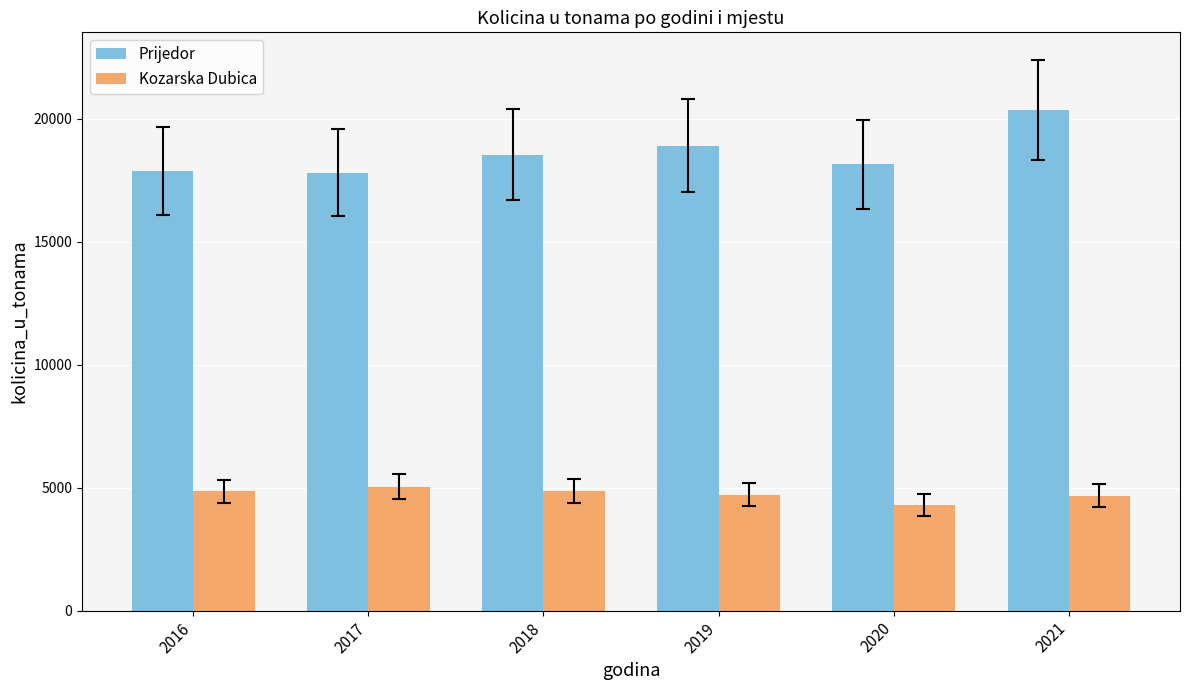

What is the value of the Kozarska Dubica bar at the 6th from the left?

4678.8